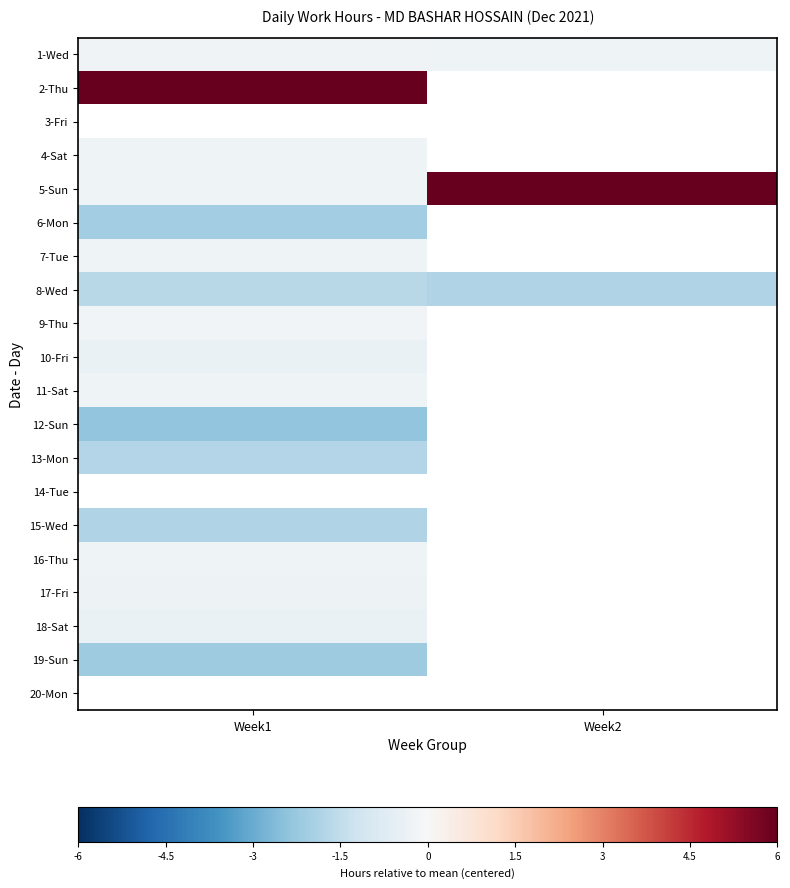

Rank the series by their maximum value, from highest to lowest.

2-Thu, 1-Wed, 3-Fri, 5-Sun, 9-Thu, 4-Sat, 11-Sat, 7-Tue, 16-Thu, 17-Fri, 18-Sat, 10-Fri, 8-Wed, 19-Sun, 20-Mon, 13-Mon, 14-Tue, 15-Wed, 6-Mon, 12-Sun